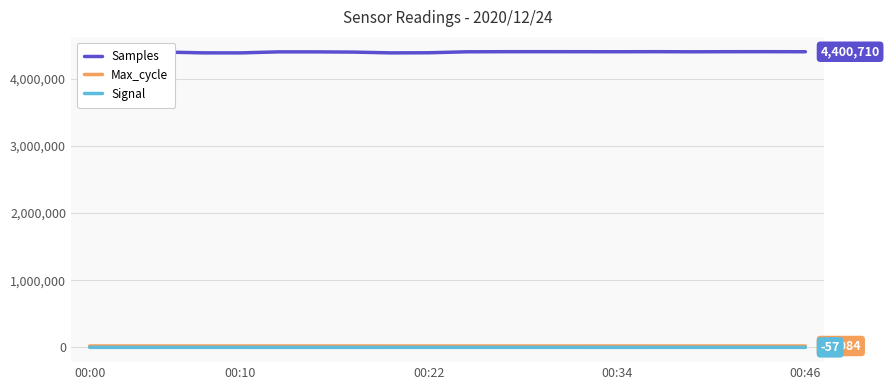

True or false: Samples and Max_cycle intersect in this chart.

False